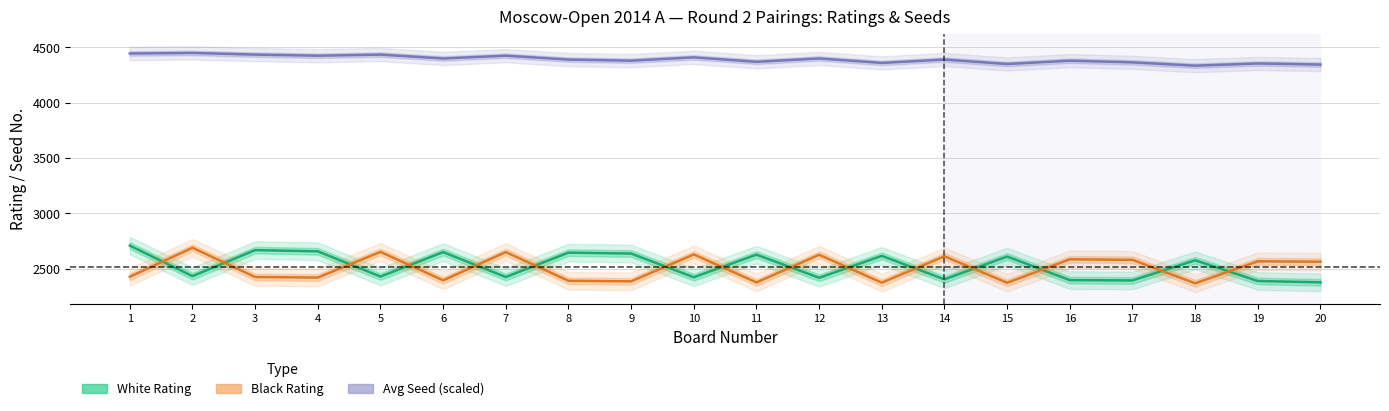

The value of Avg Seed (scaled) at 14 is 4390. True or false?

True